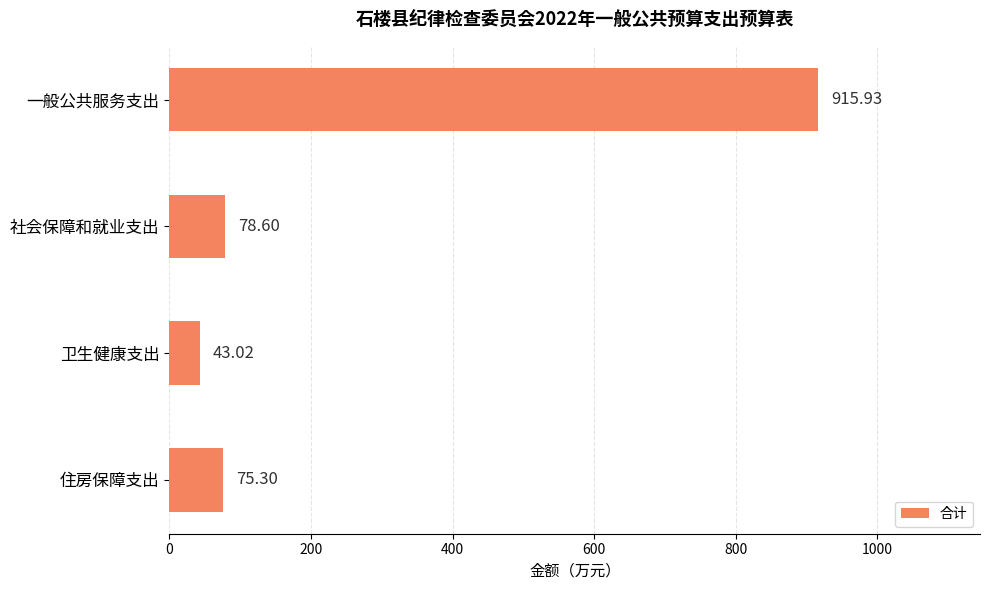

Where is the data nearest to the value 479?

社会保障和就业支出